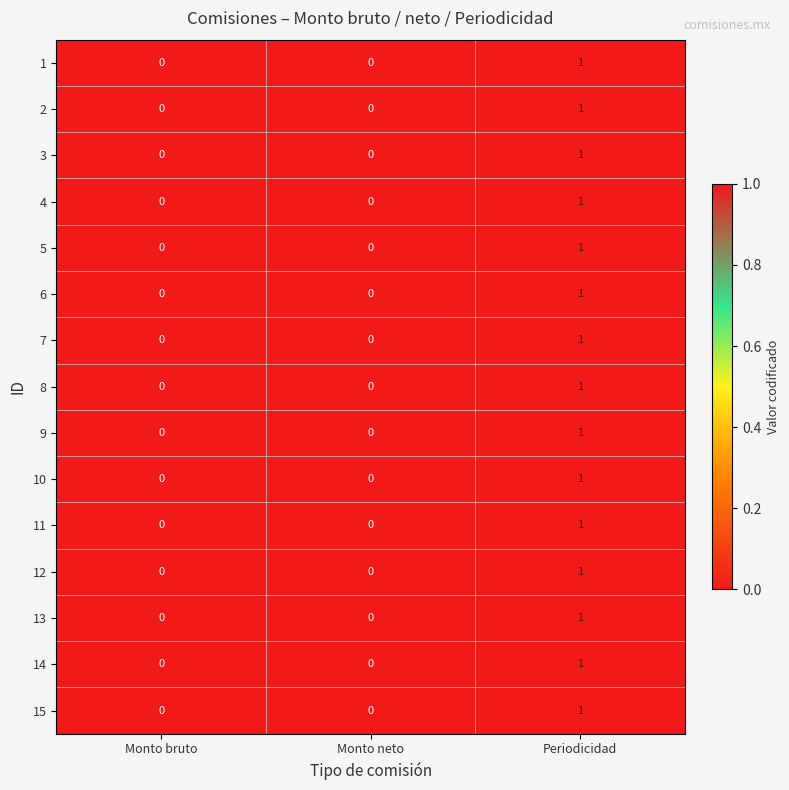

Is the value of 7 at Monto neto greater than the value of 11 at Periodicidad?

No